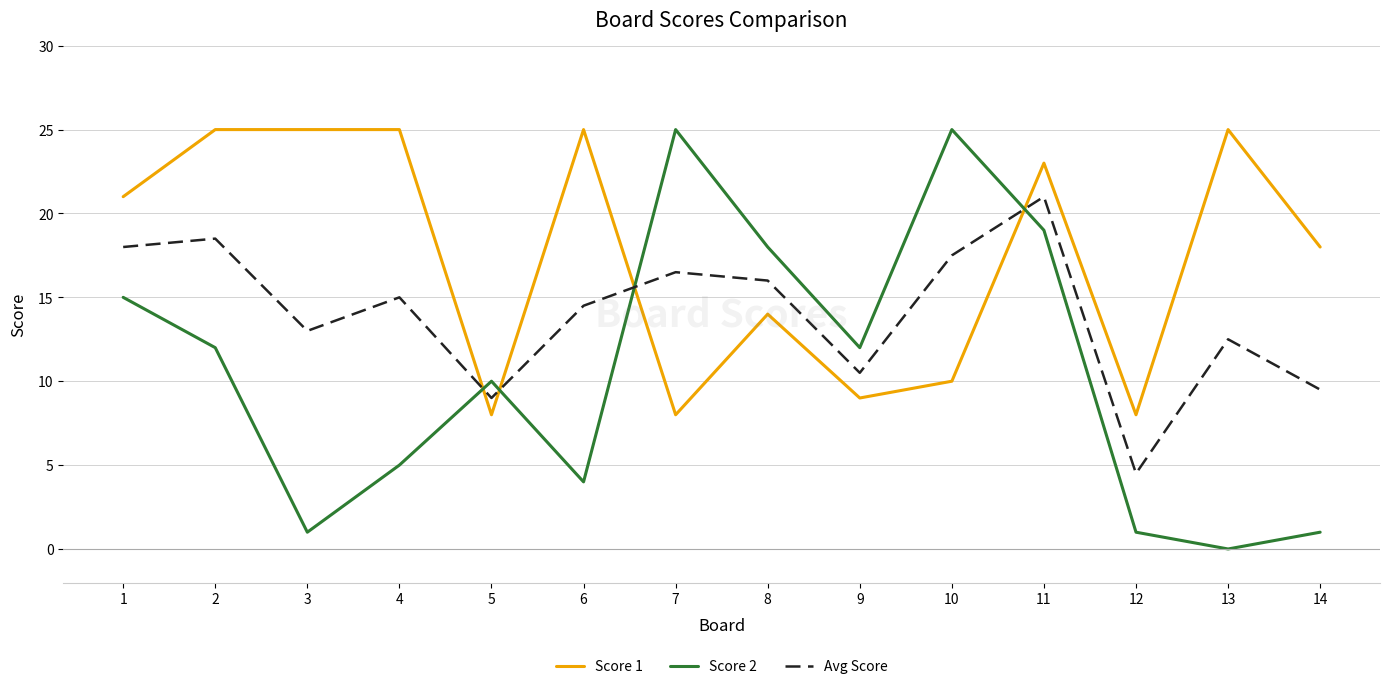

What is the spread (max minus min) of values at 2?

13.0